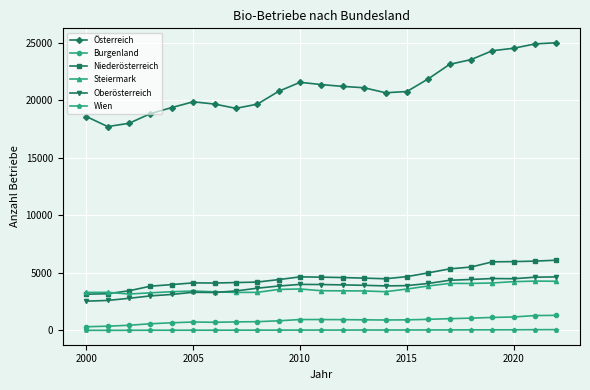

At how many categories does at least one series exceed 14971?

23